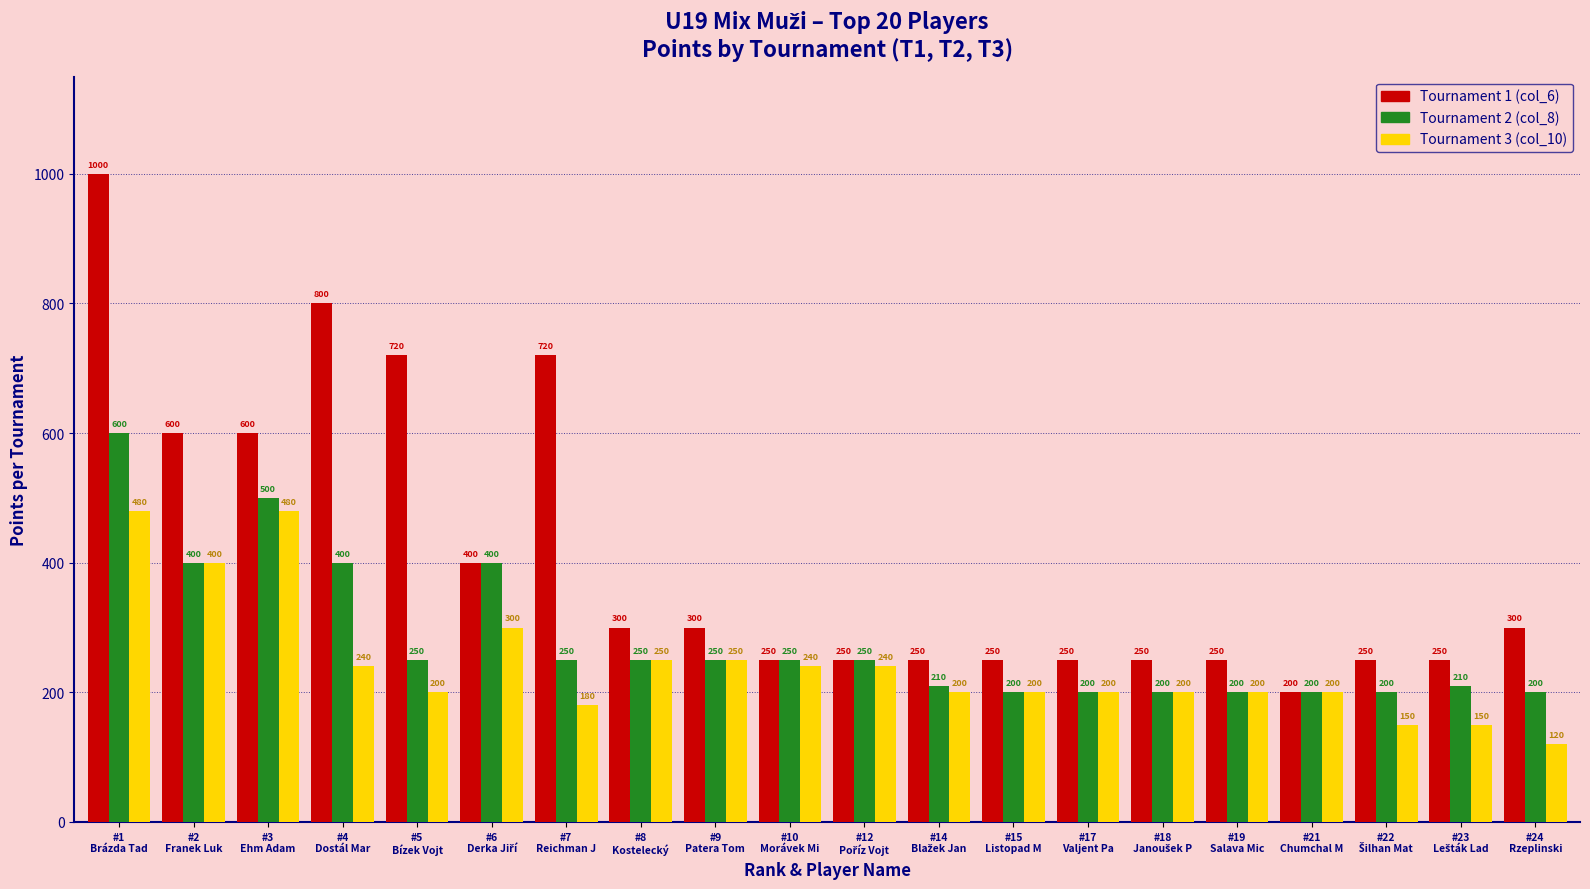

What is the minimum value shown in the chart?

120